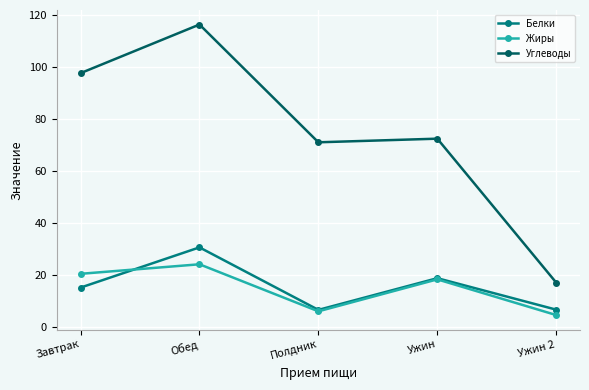

What is the difference between the maximum and minimum values in the Белки series?

24.0